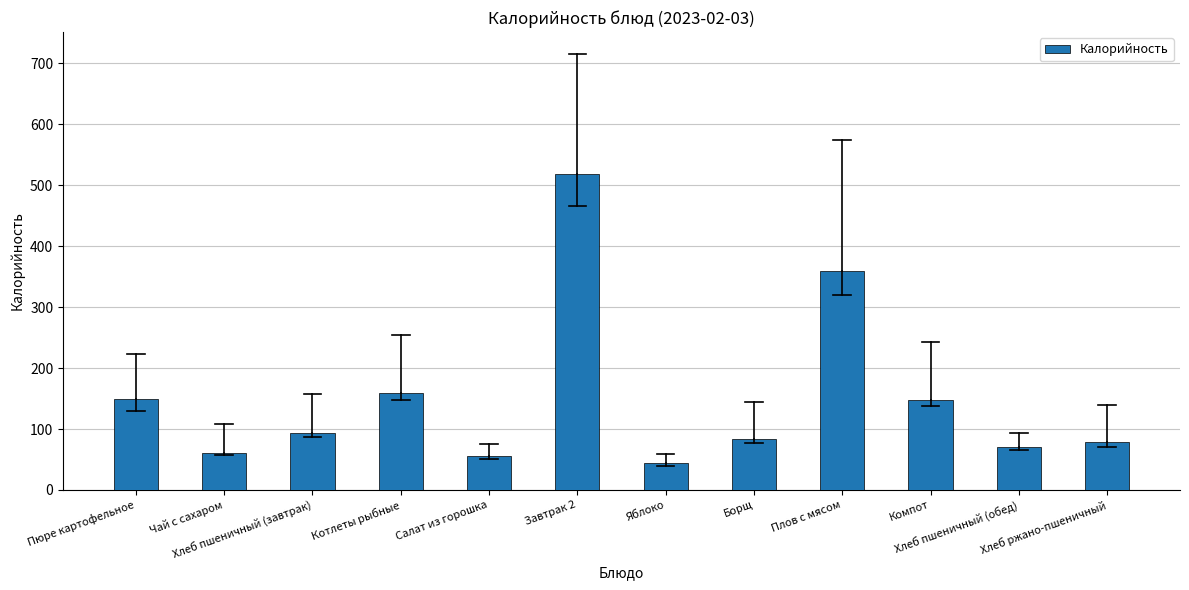

What is the average value?

152